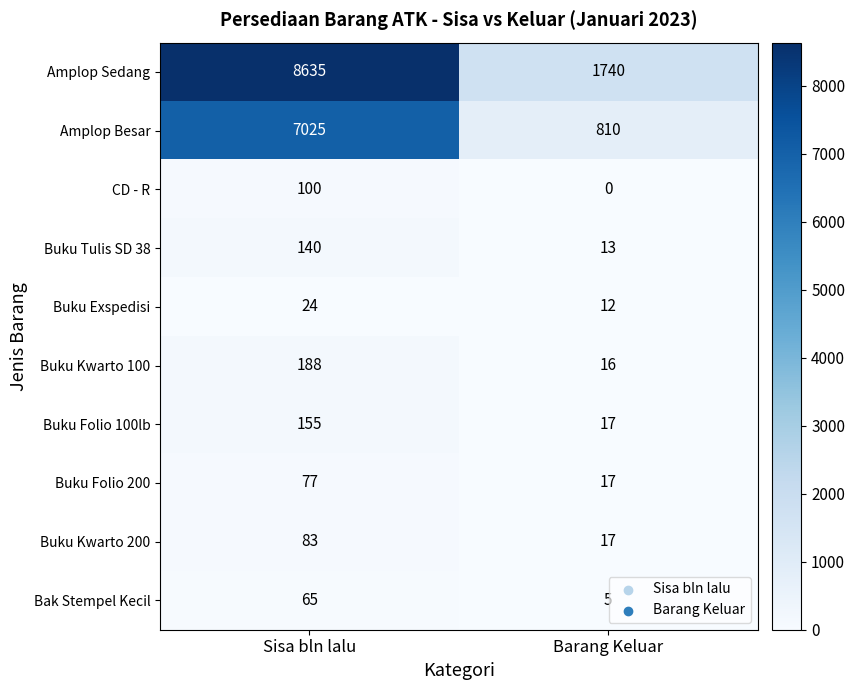

What is the greatest value displayed?

8635